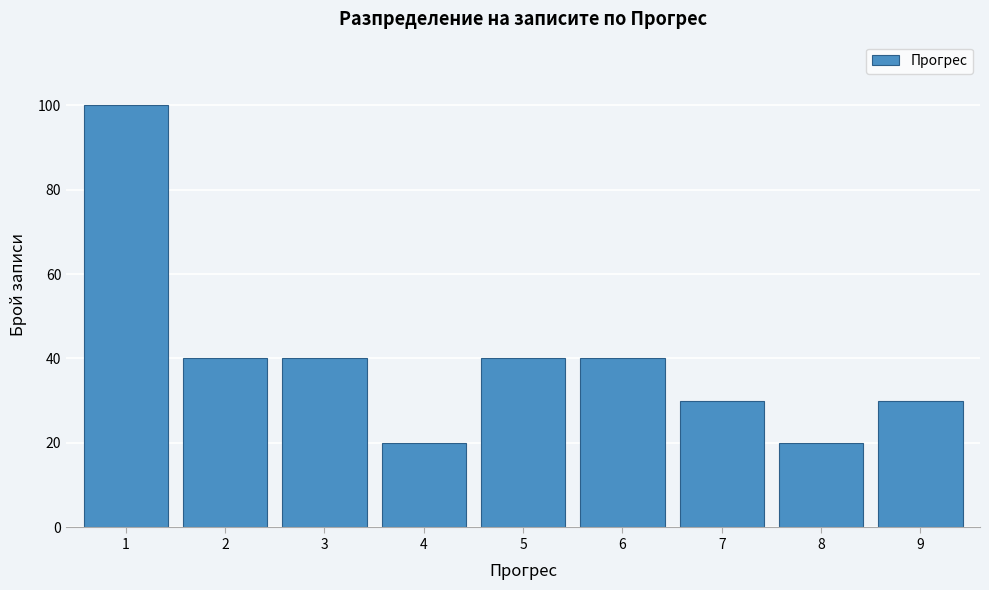

Reading left to right, transcribe this chart: for each bar, give the range it covers on the x-axis and its height. The values are not printed on the chart, so give them approximately, as read against the axis.

0.5 to 1.5: 100
1.5 to 2.5: 40
2.5 to 3.5: 40
3.5 to 4.5: 20
4.5 to 5.5: 40
5.5 to 6.5: 40
6.5 to 7.5: 30
7.5 to 8.5: 20
8.5 to 9.5: 30